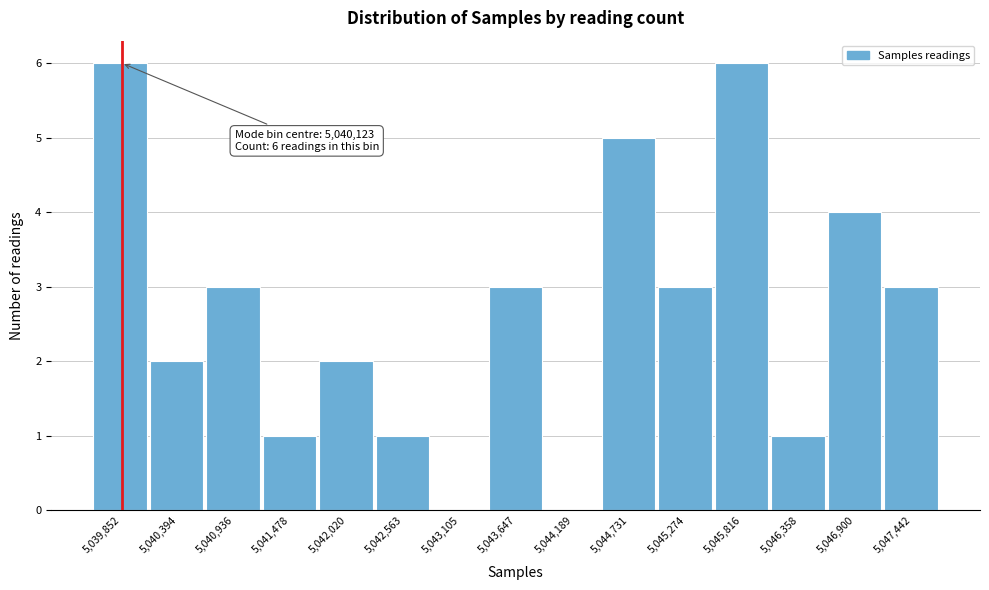

Reading left to right, list all the values displayed in this chart.

5,039,852=6	5,040,394=2	5,040,936=3	5,041,478=1	5,042,020=2	5,042,563=1	5,043,105=0	5,043,647=3	5,044,189=0	5,044,731=5	5,045,274=3	5,045,816=6	5,046,358=1	5,046,900=4	5,047,442=3